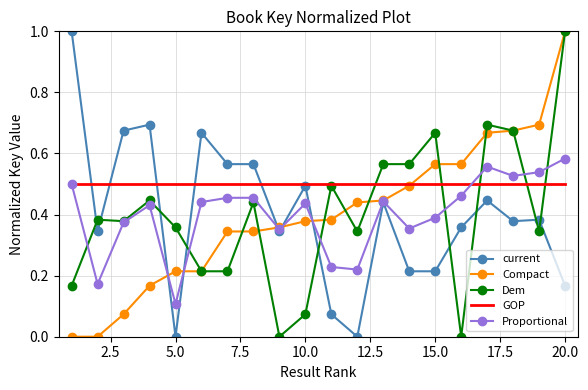

What is the sum of all Compact values?

8.0